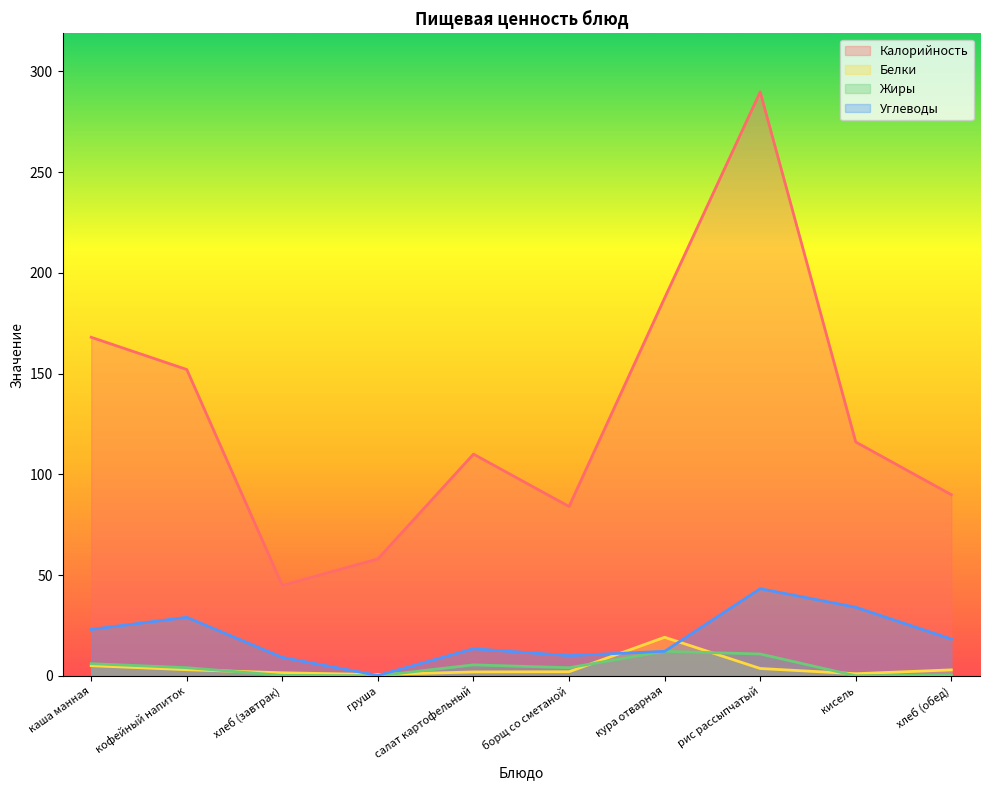

What is the value of the Углеводы point at the 10th from the left?

18.2